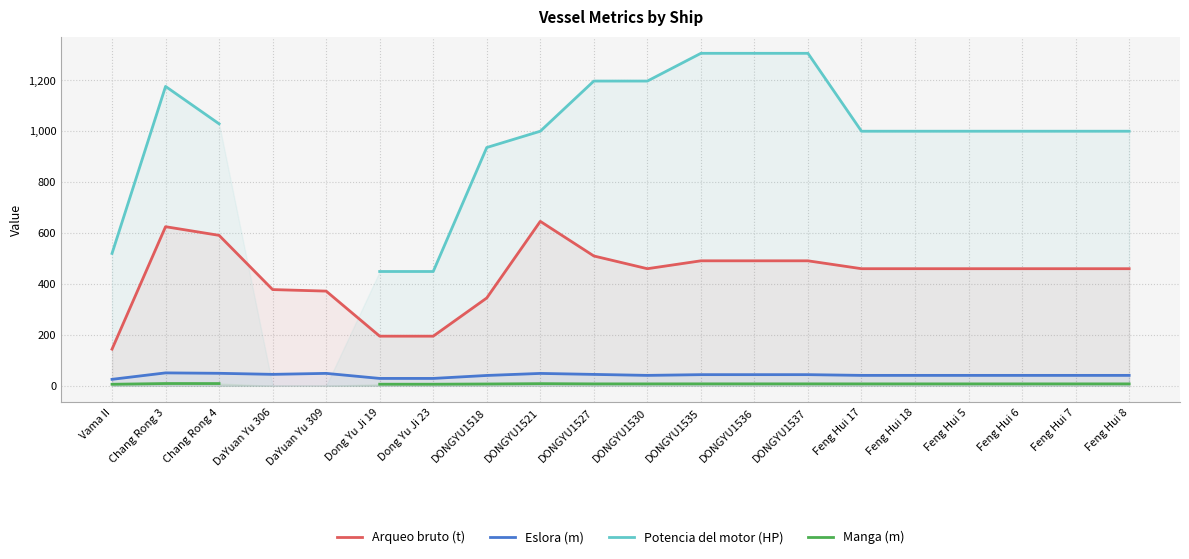

Which series has the widest spread of values?

Potencia del motor (HP)